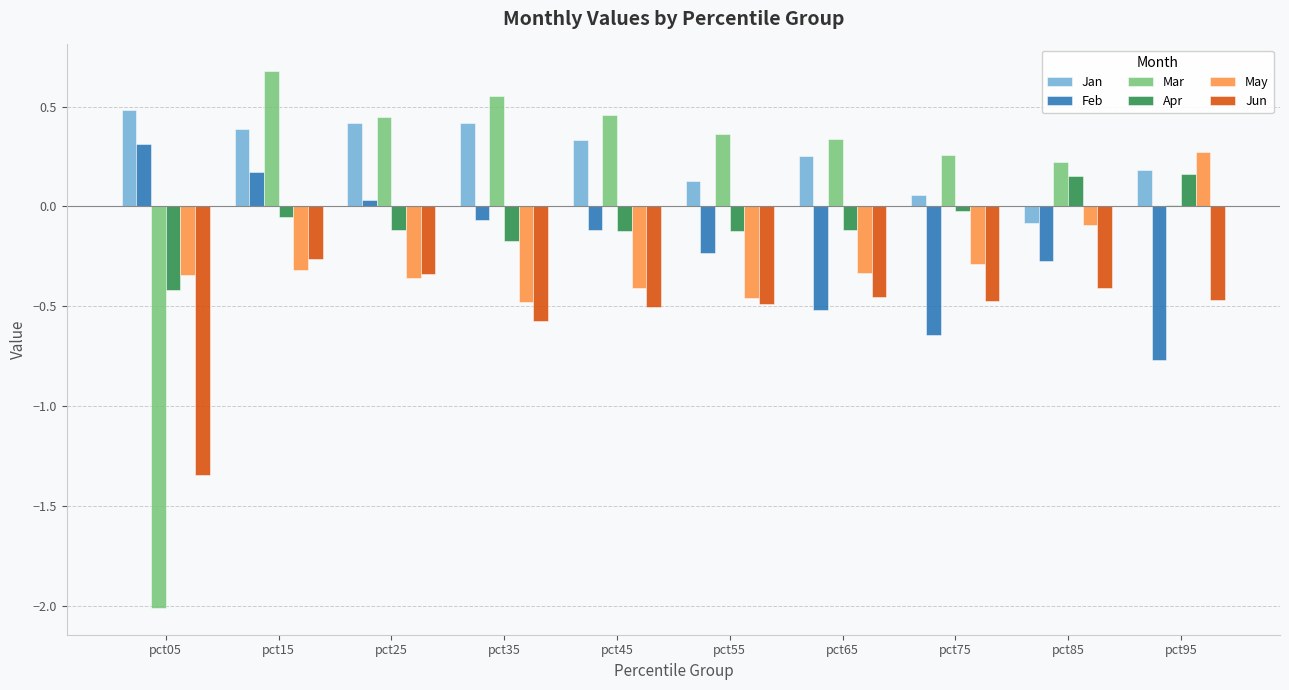

Is the value of Jun at pct35 greater than the value of Apr at pct95?

No